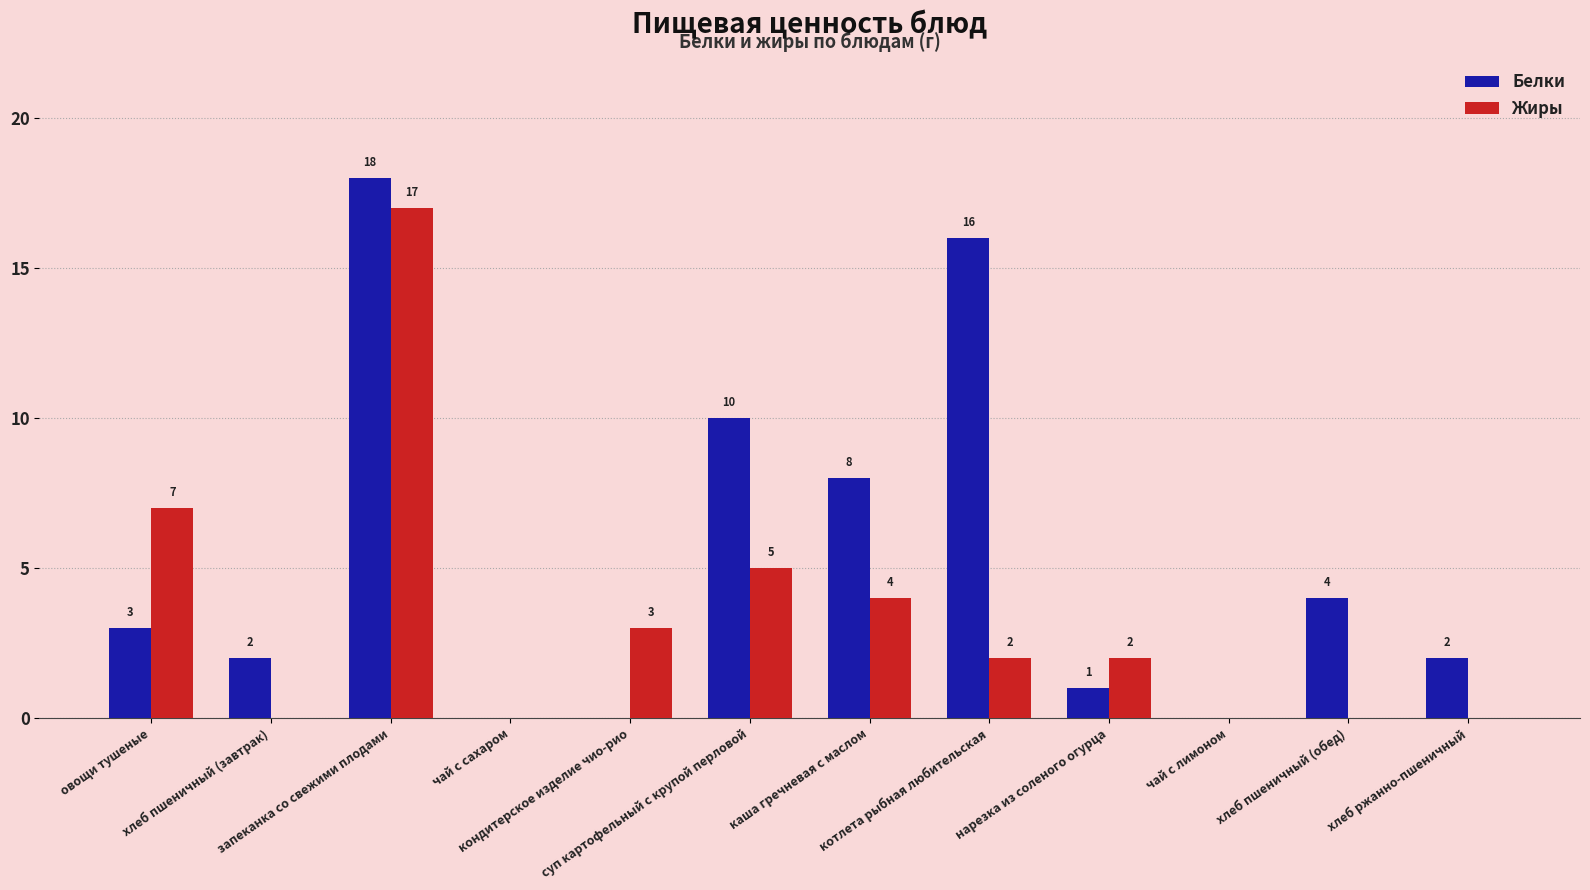

How many data points does each series have?

12